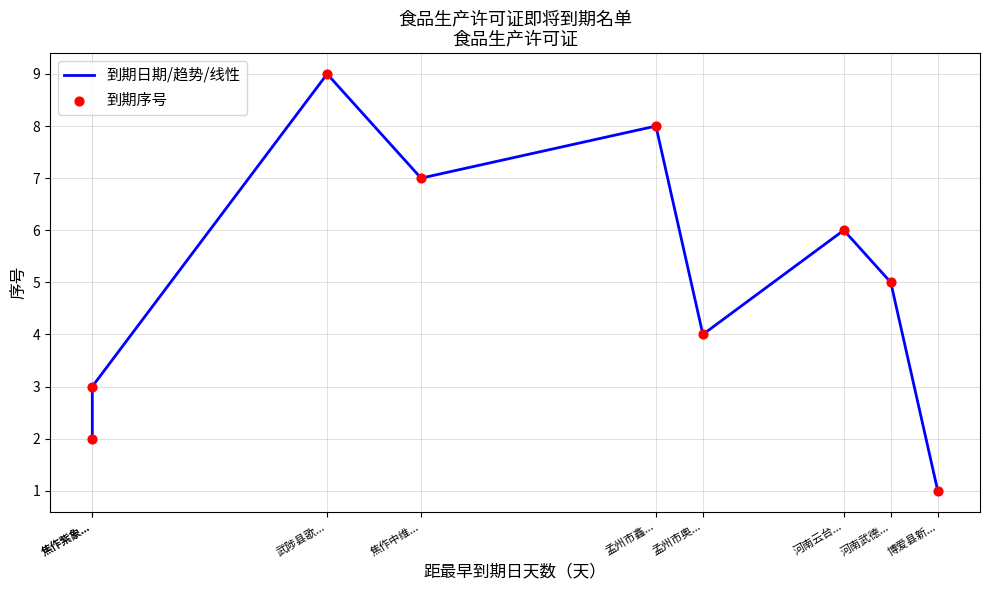

What is the total value across all series at 博爱县新...?

2